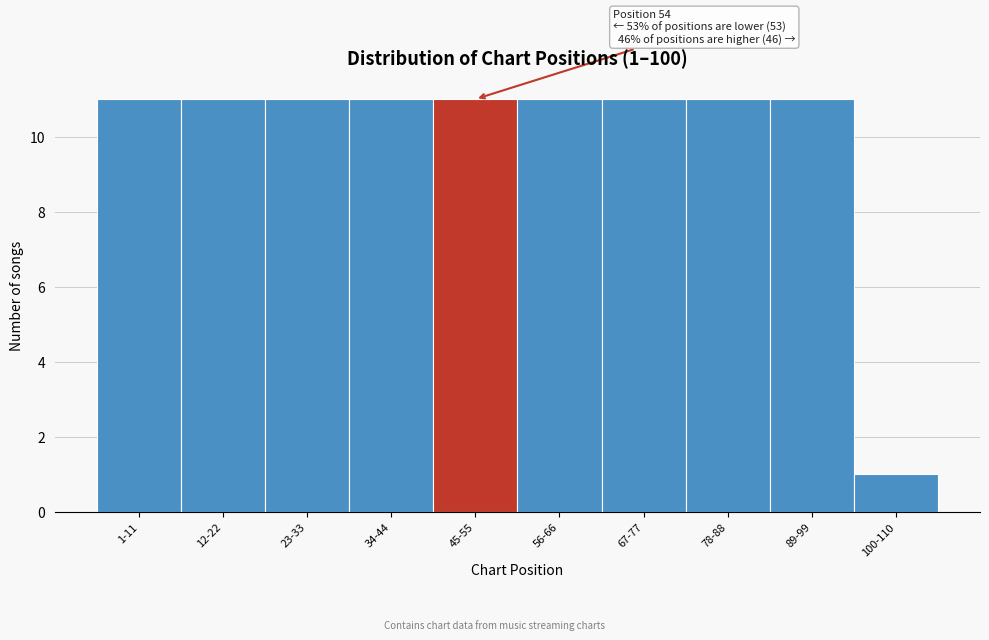

Reading left to right, transcribe all the data shown in this chart.

11	11	11	11	11	11	11	11	11	1